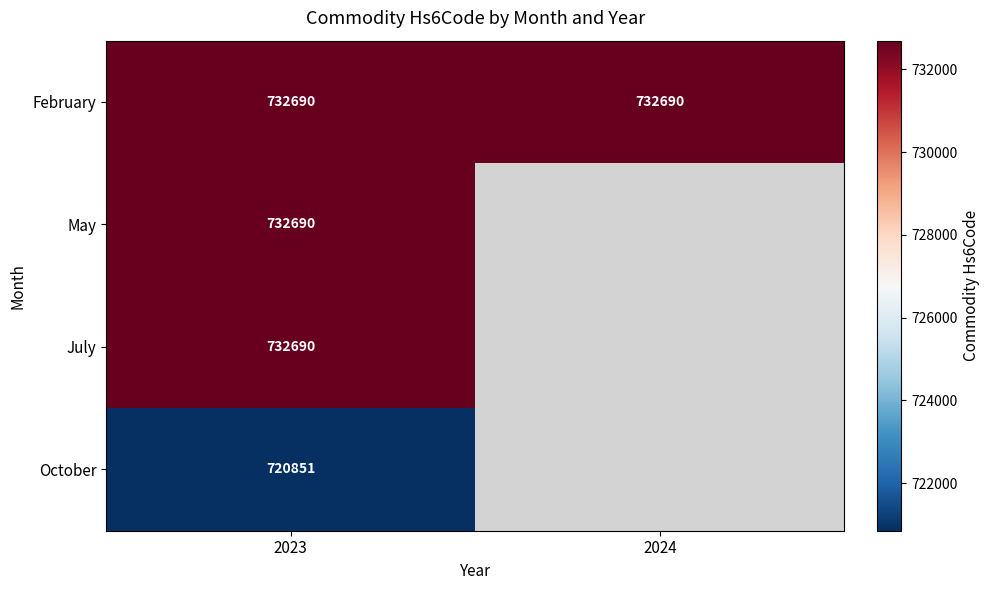

Which label corresponds to the smallest value in the chart?

2023